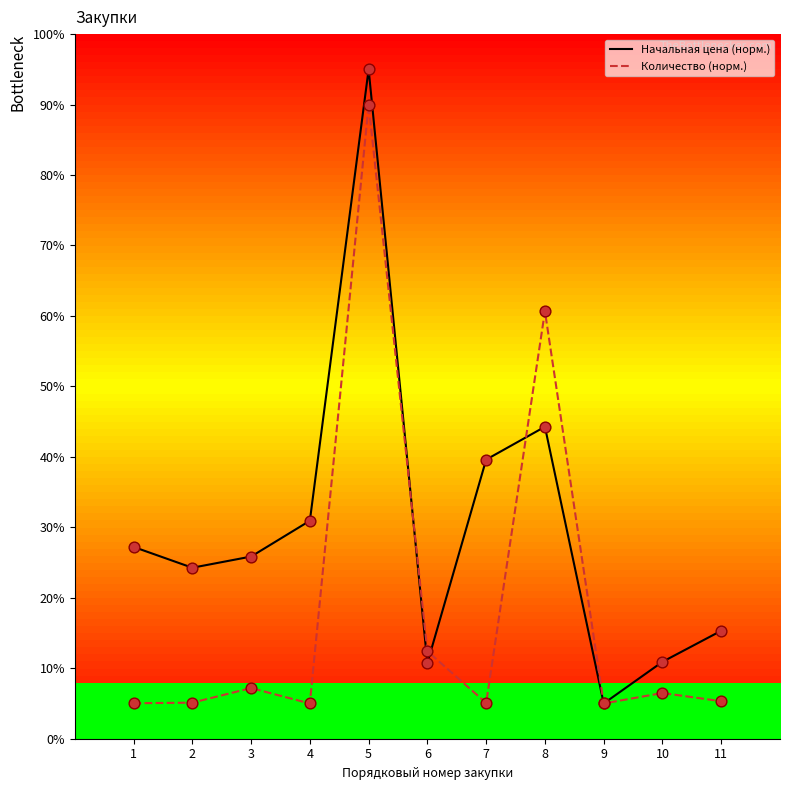

Which series has the largest range (max minus min)?

Начальная цена (норм.)